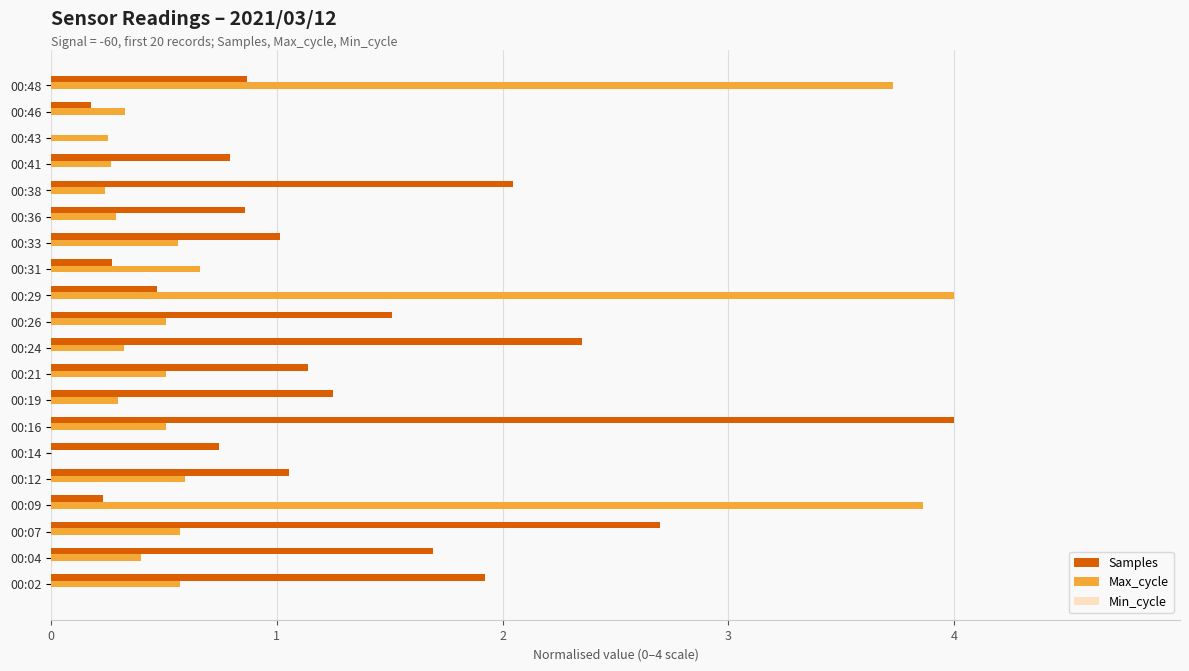

True or false: Max_cycle has a value of 0.7 at 00:31.

True